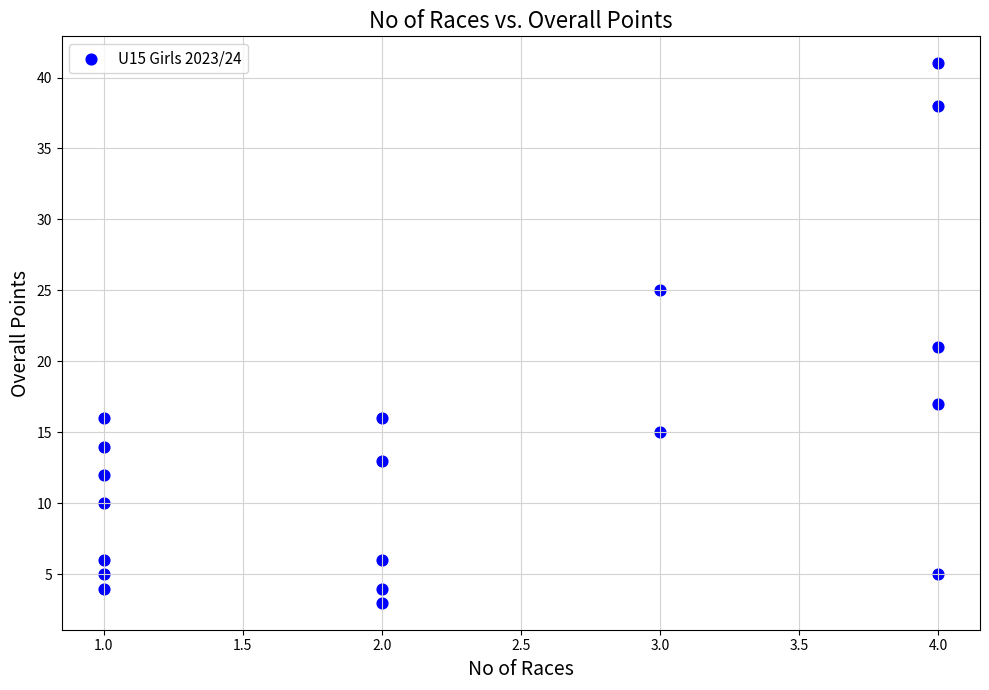

What is the range of X values (max minus min)?

3